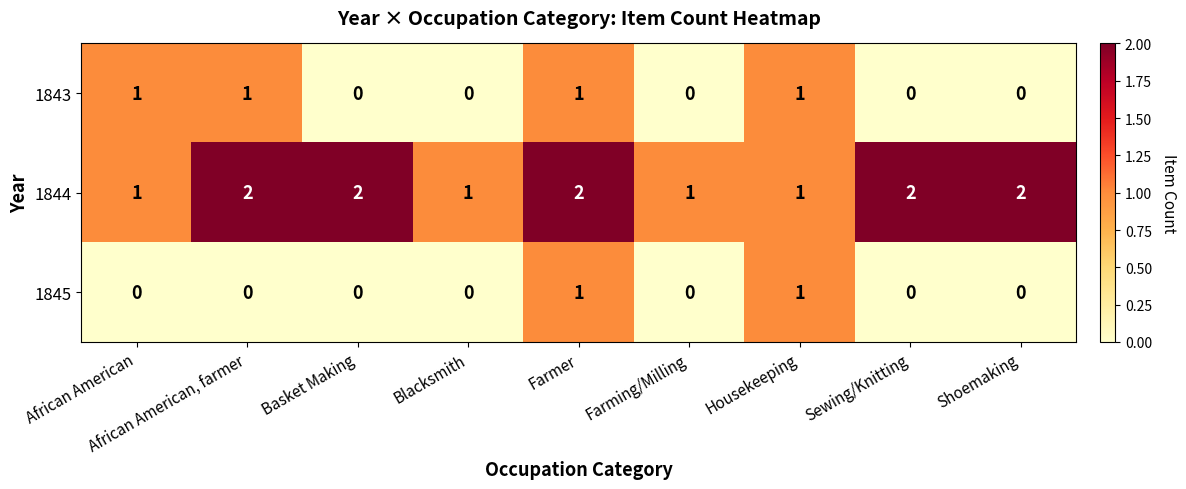

Which series changed the most between Farming/Milling and Shoemaking?

1844